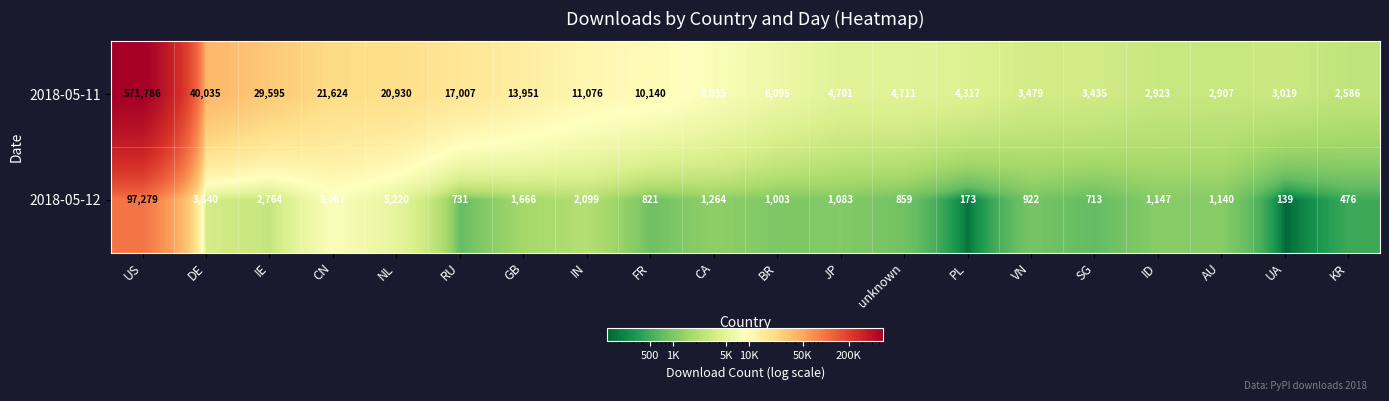

What is the smallest value displayed?

139